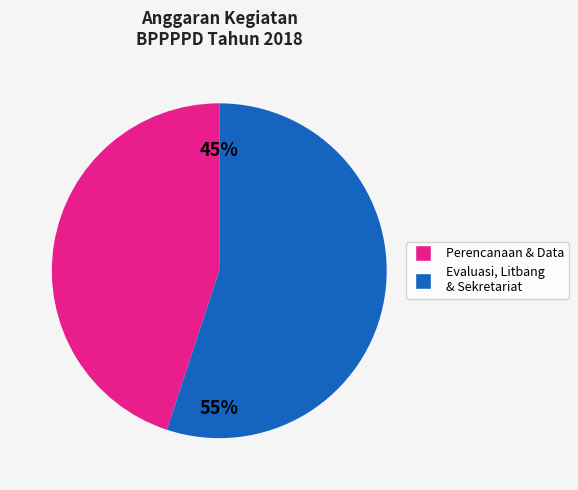

Is there a majority slice in this chart?

Yes